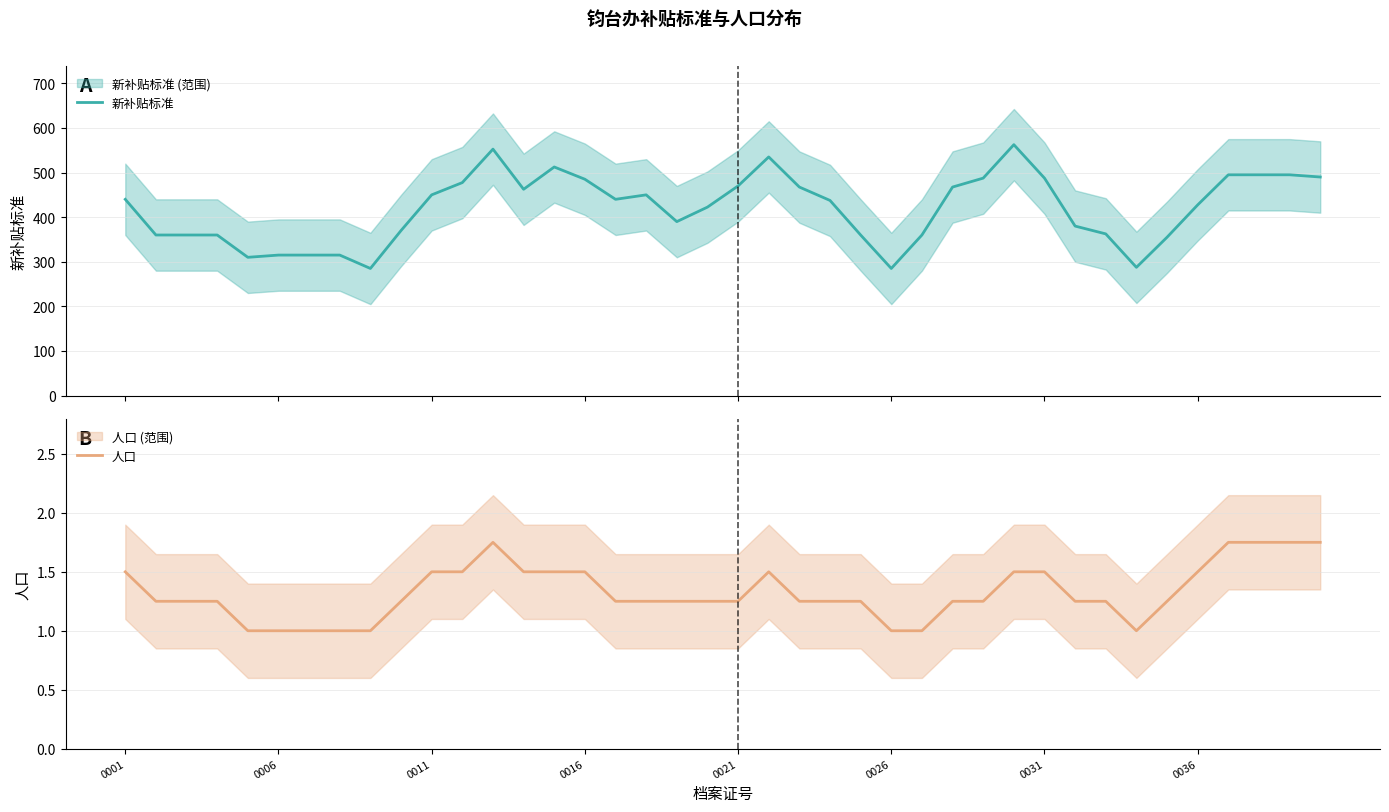

True or false: 人口 and 新补贴标准 intersect in this chart.

False